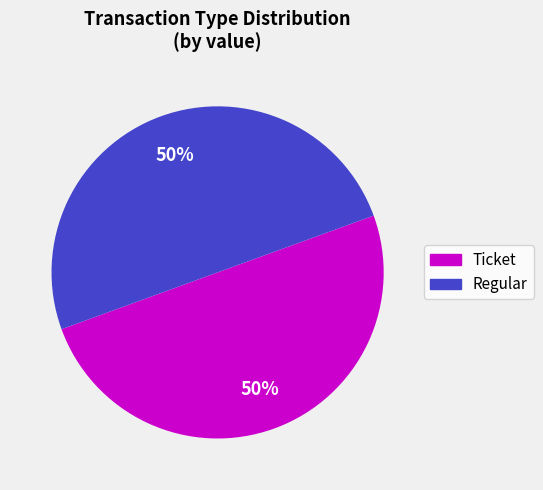

To the nearest percent, what is the difference between the Regular and Ticket slice percentages?

0%